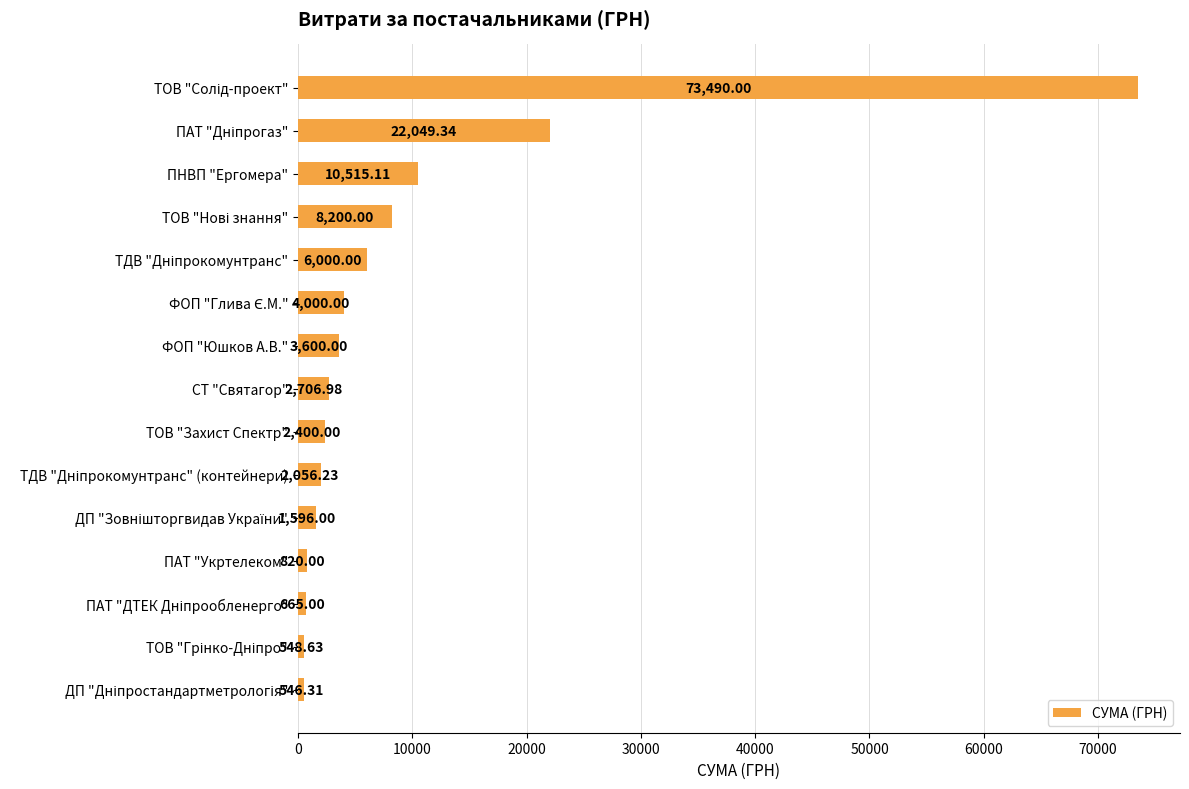

What is the label of the 7th bar from the bottom?

ТОВ "Захист Спектр"